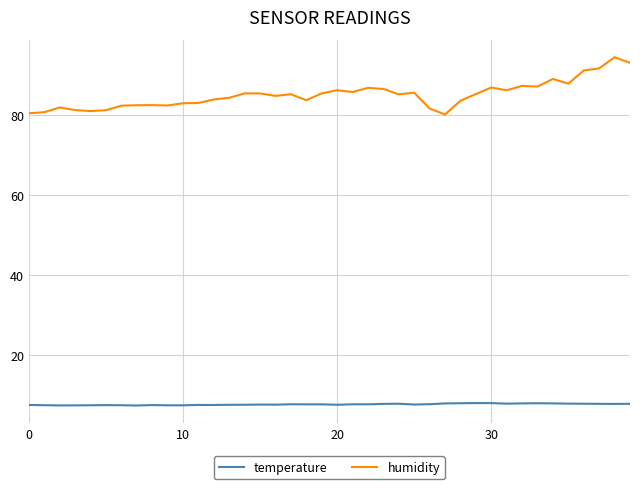

Which series has the largest total across all categories?

humidity